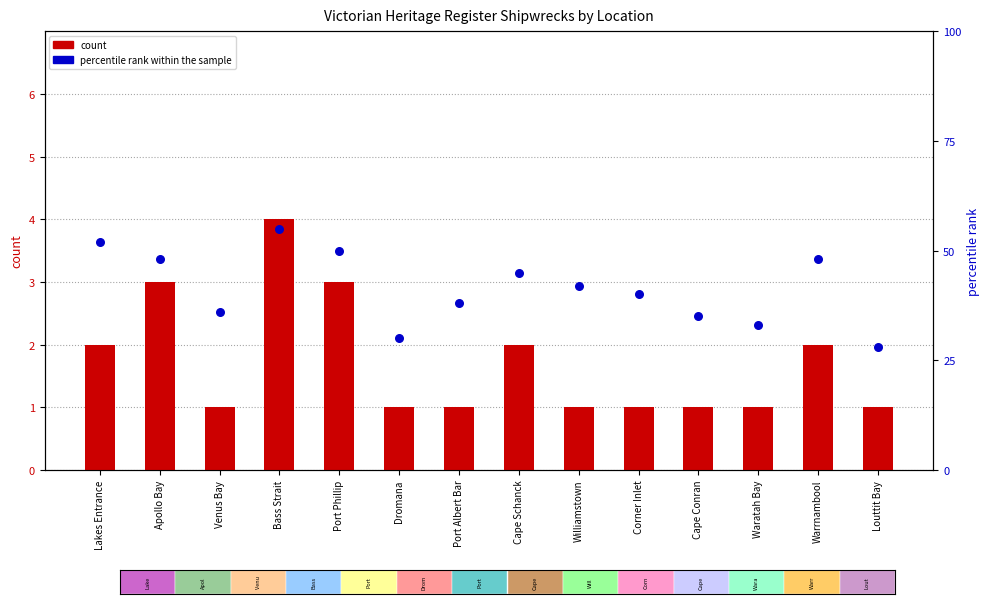

Which series has the widest spread of Y values?

percentile rank within the sample